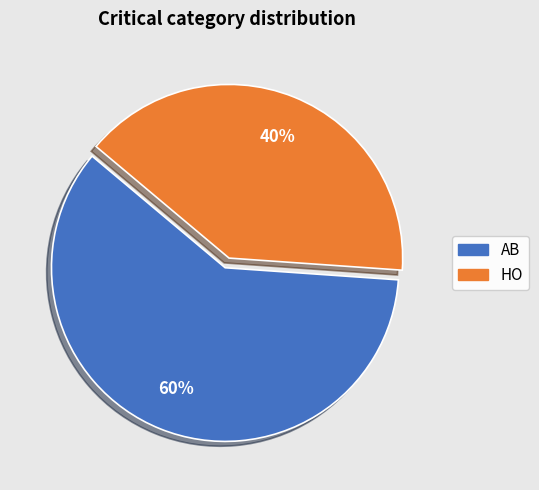

Is it true that HO is 50% of the pie?

False